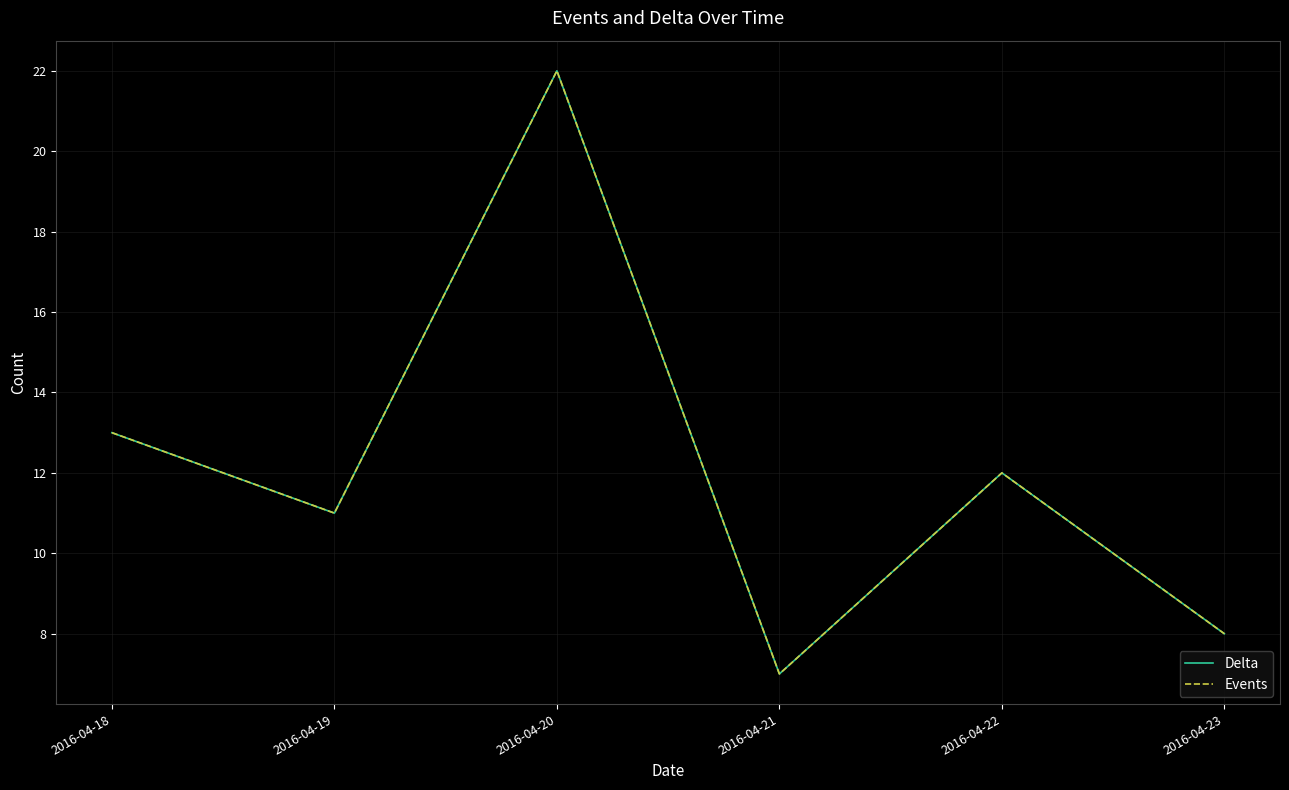

Does the chart display data point markers on the line(s)?

No